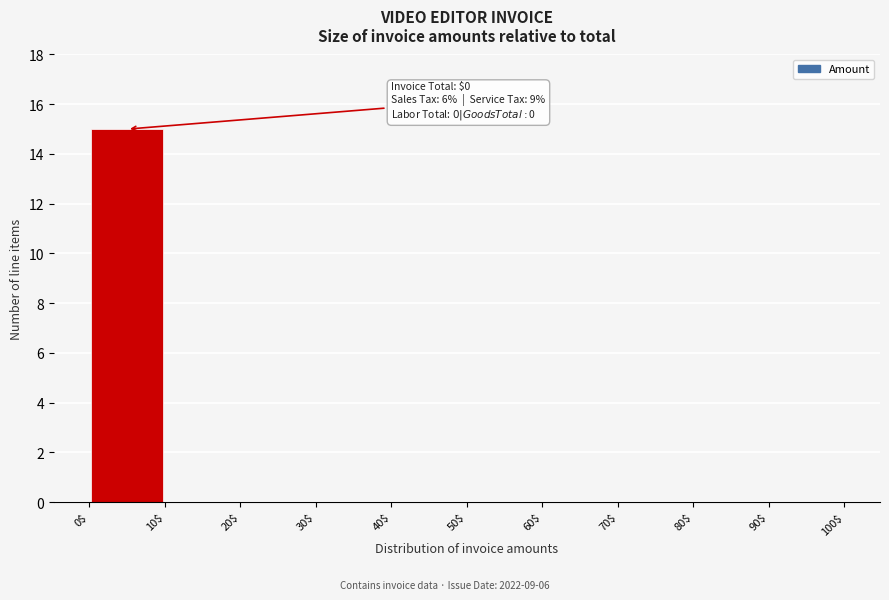

Which range on the x-axis has the tallest bar?

0$ to 10$